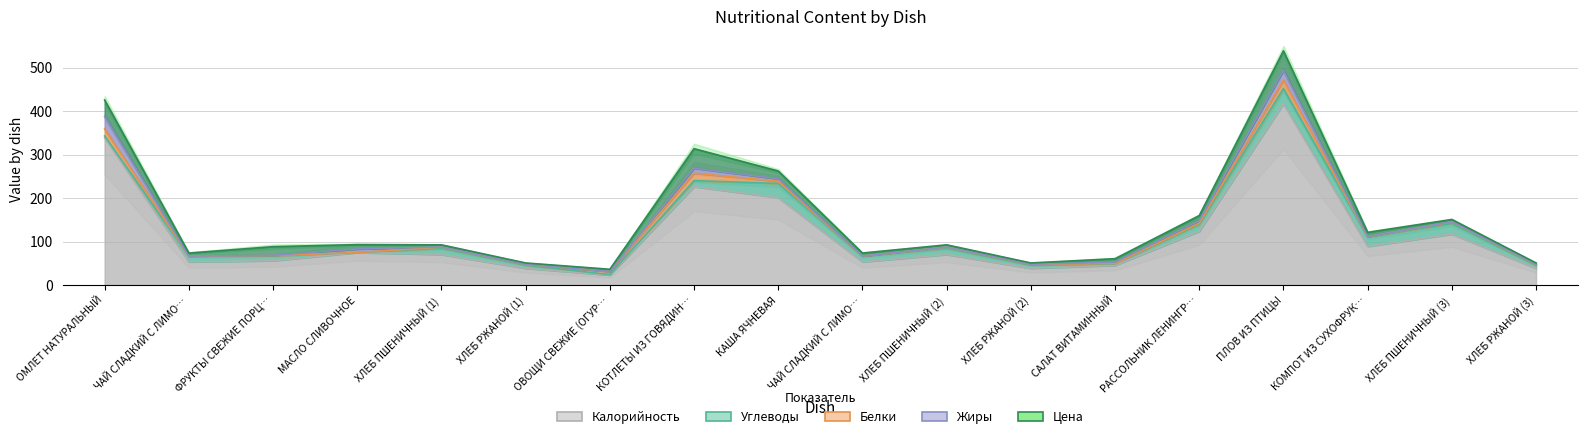

How many interior local valleys does the Углеводы series have?

5